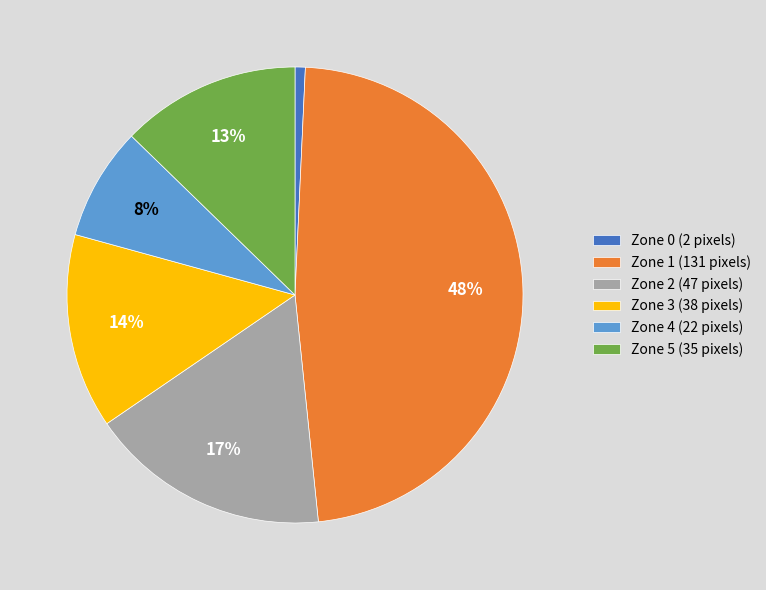

Which has a higher value, Zone 3 or Zone 0?

Zone 3